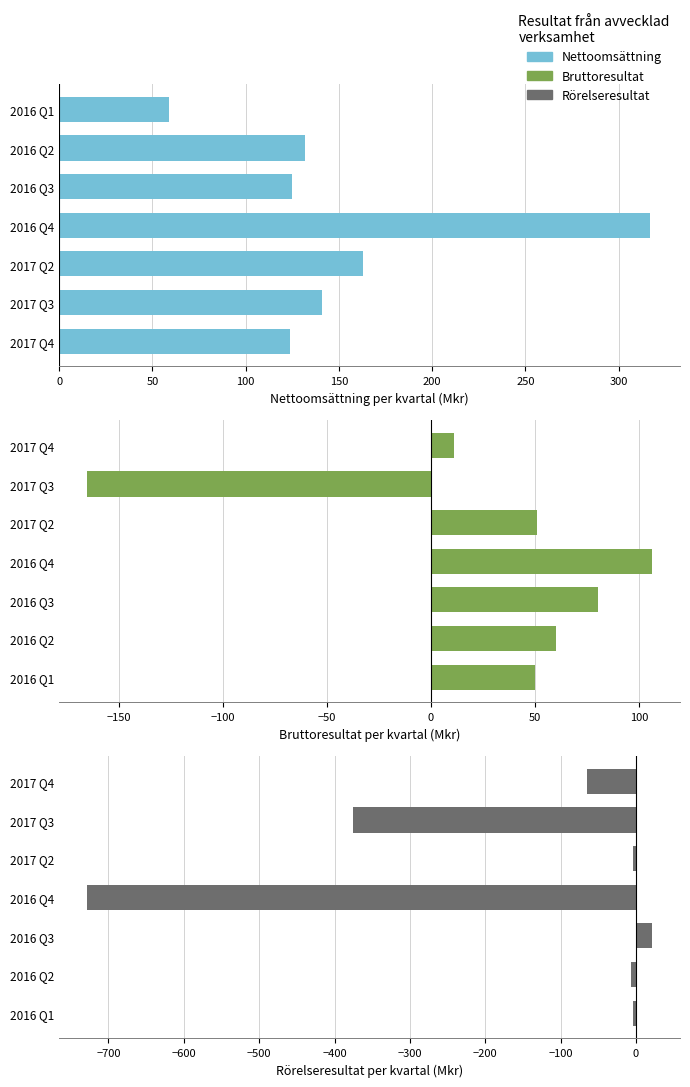

What is the difference between the maximum and minimum values in the Bruttoresultat series?

271